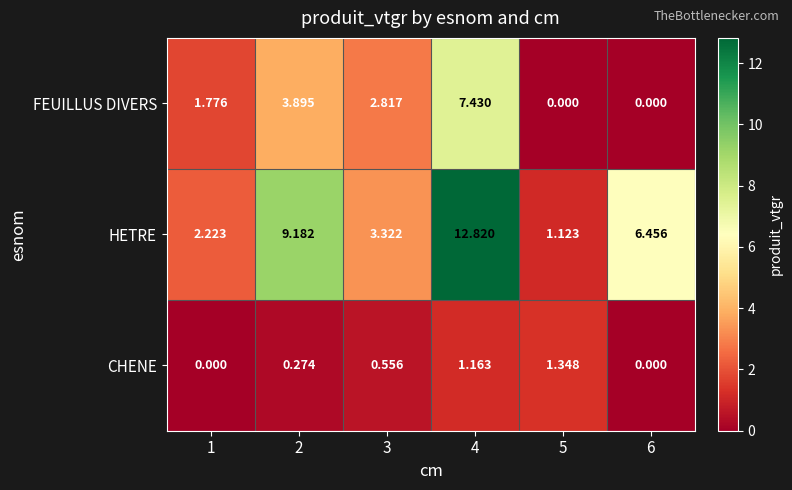

Rank the series by their maximum value, from lowest to highest.

CHENE, FEUILLUS DIVERS, HETRE